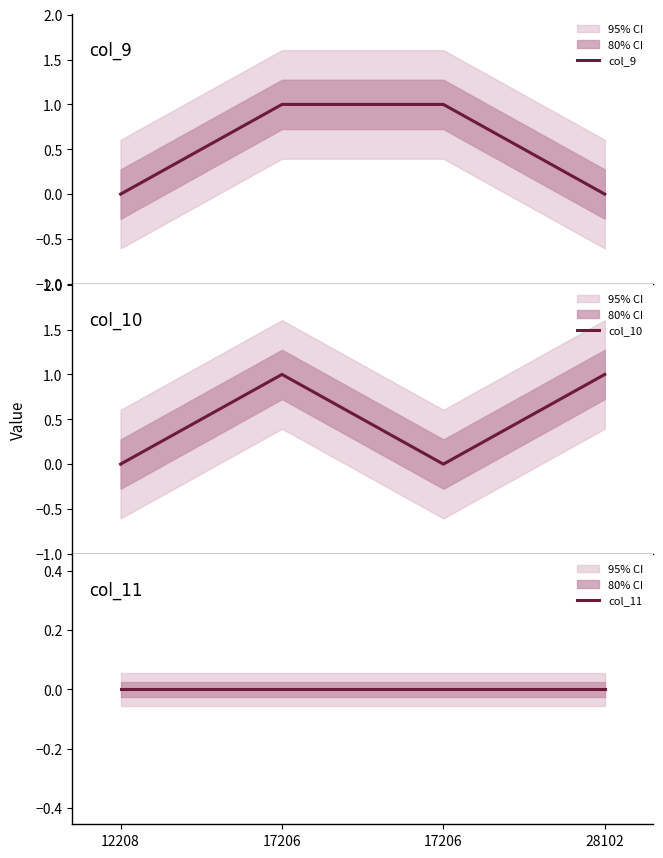

Which has a higher value, 17206 or 28102?

17206